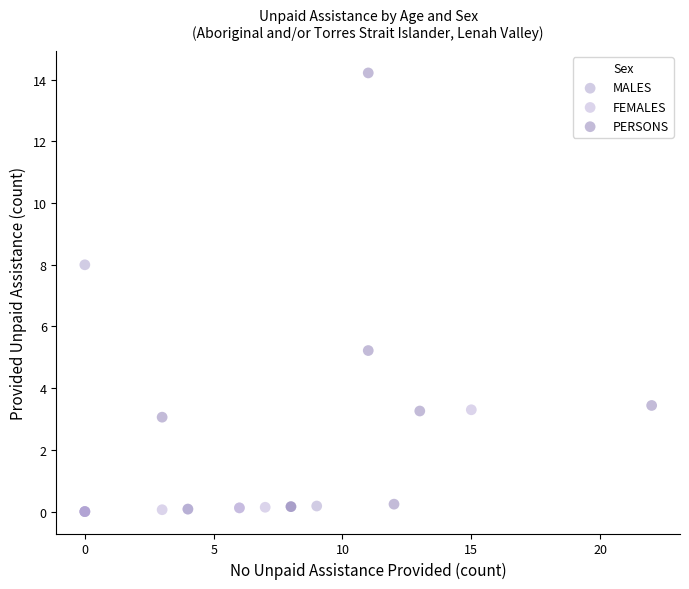

Which series has the largest Y range (max minus min)?

PERSONS